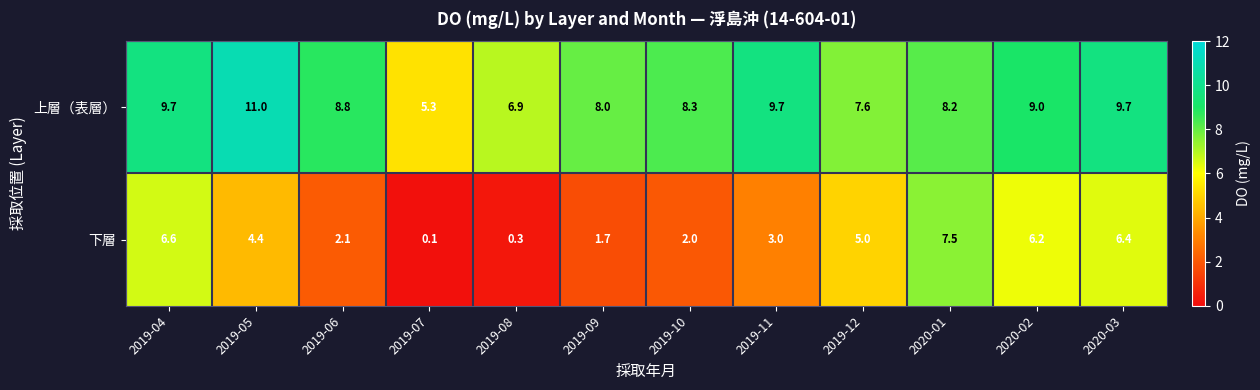

Which series has the largest total across all categories?

上層（表層）